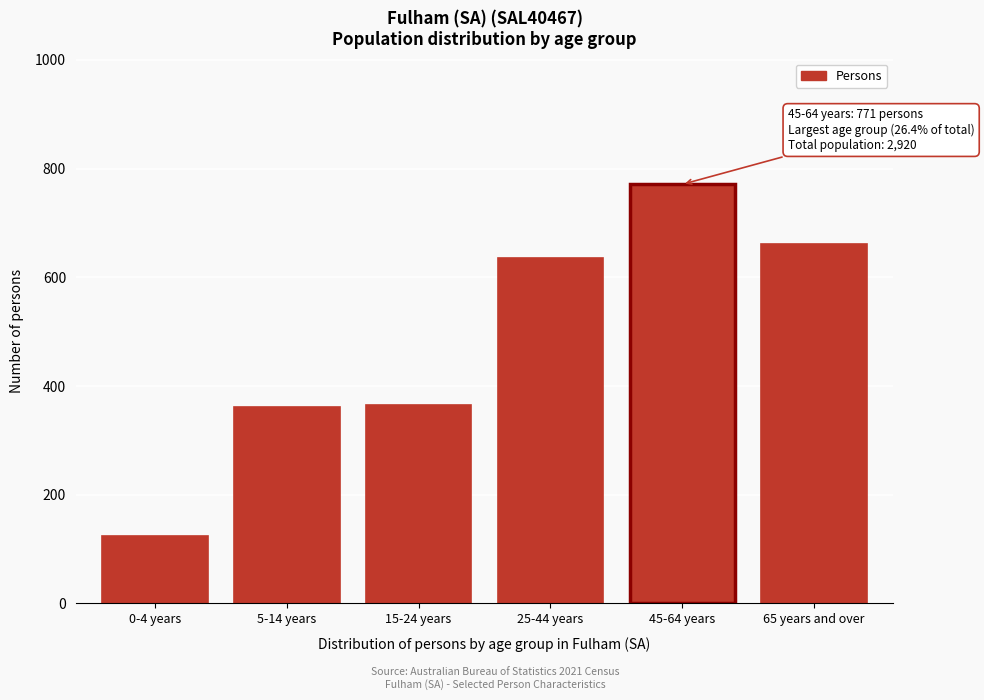

The value at 15-24 years is 364. True or false?

True